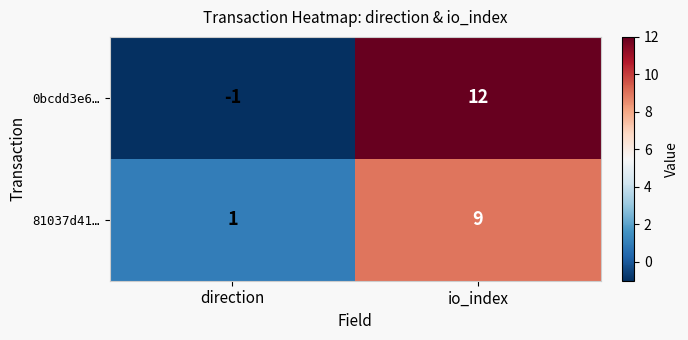

Where is 0bcdd3e6… nearest to the value 5?

direction